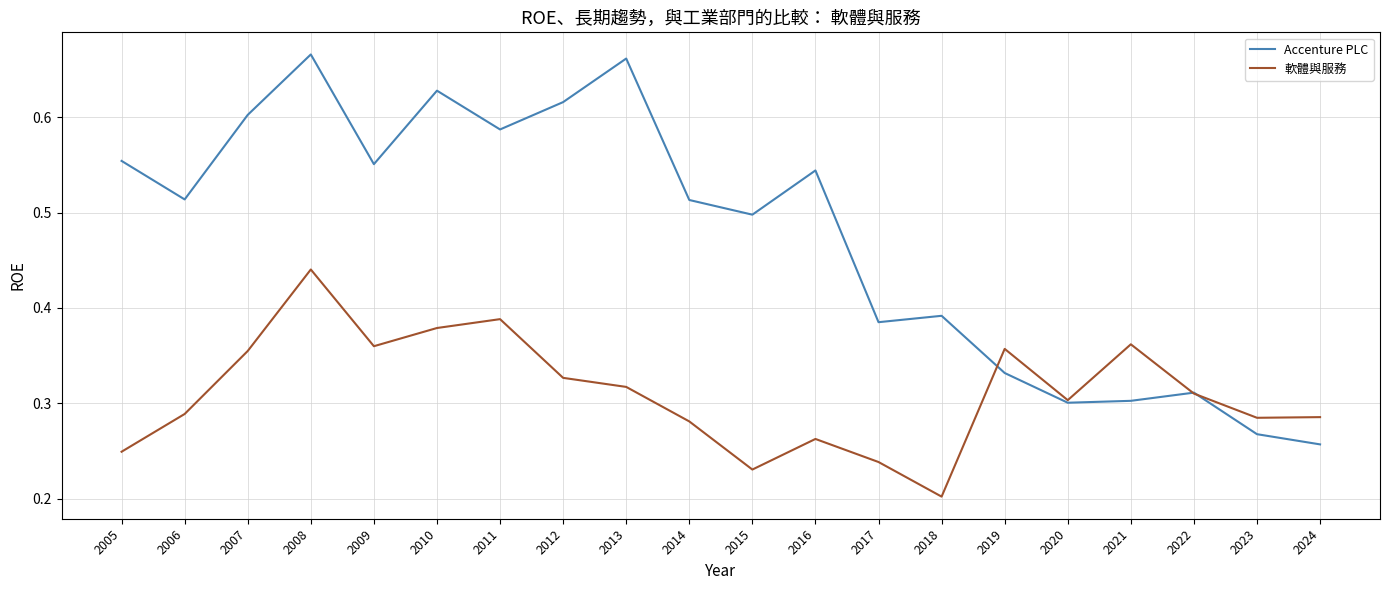

Where is the first local maximum for Accenture PLC?

2008